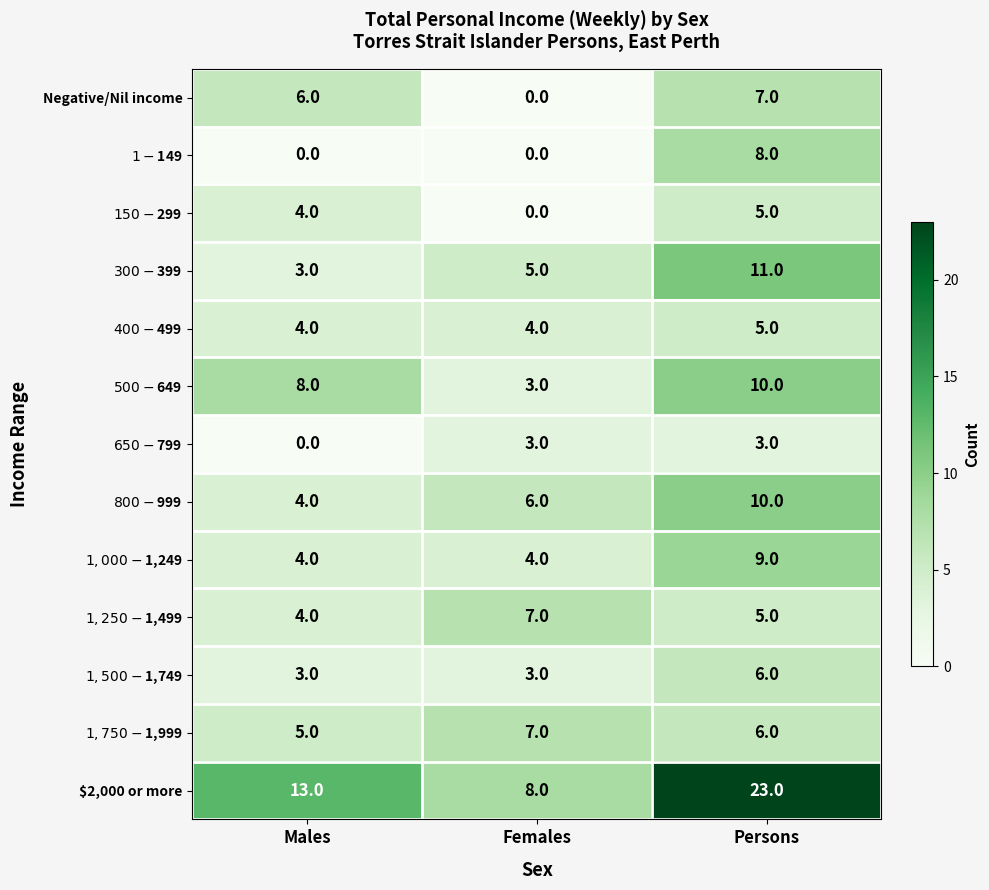

What is the sum of all $2,000 or more values?

44